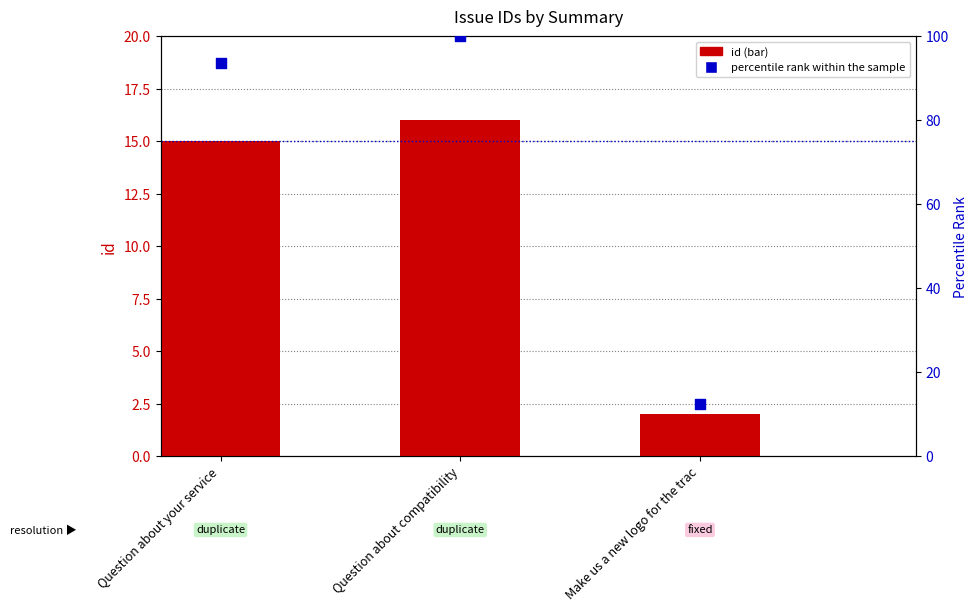

Is the value of percentile rank within the sample at Question about your service greater than the value of id (primary axis) at Question about compatibility?

Yes